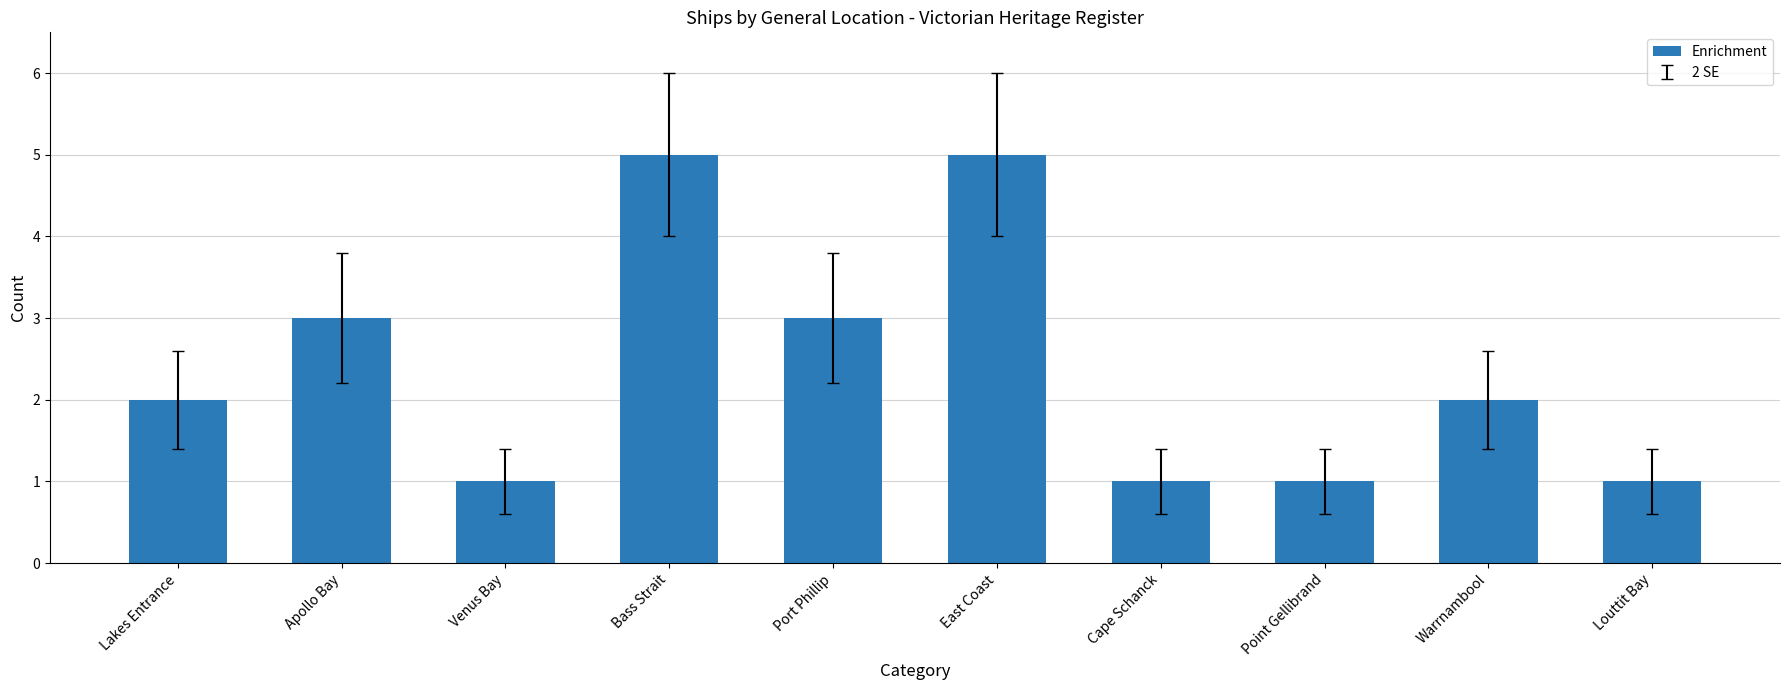

What position from the right is East Coast?

5